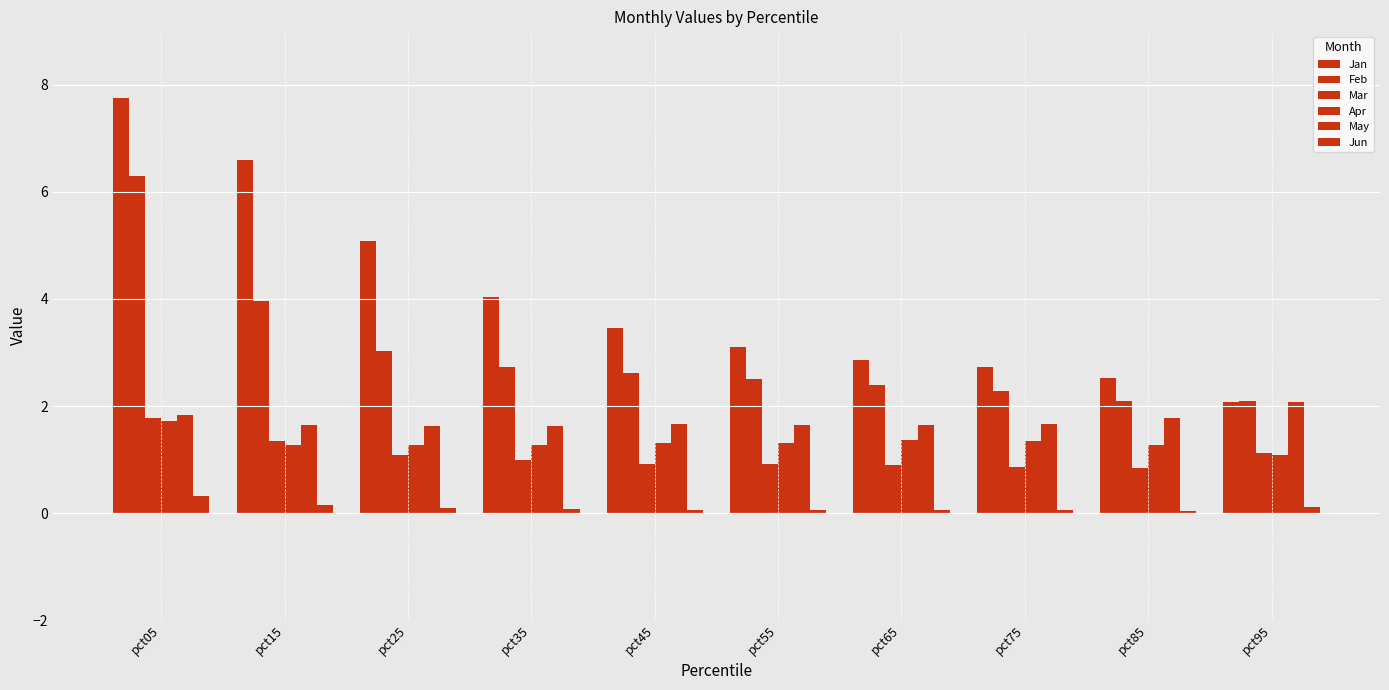

How many bars are there in each group?

6